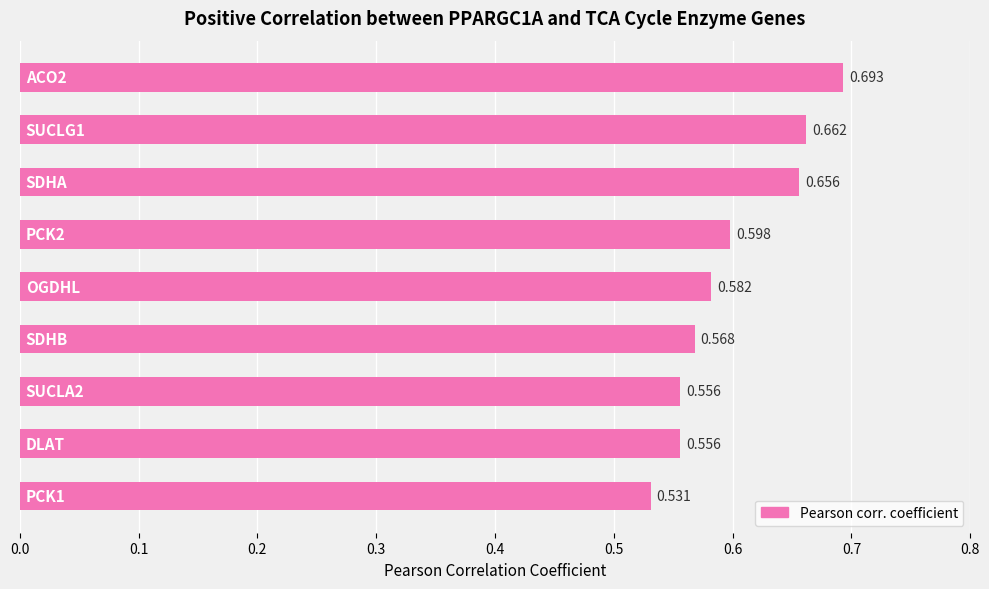

How many data points does each series have?

9